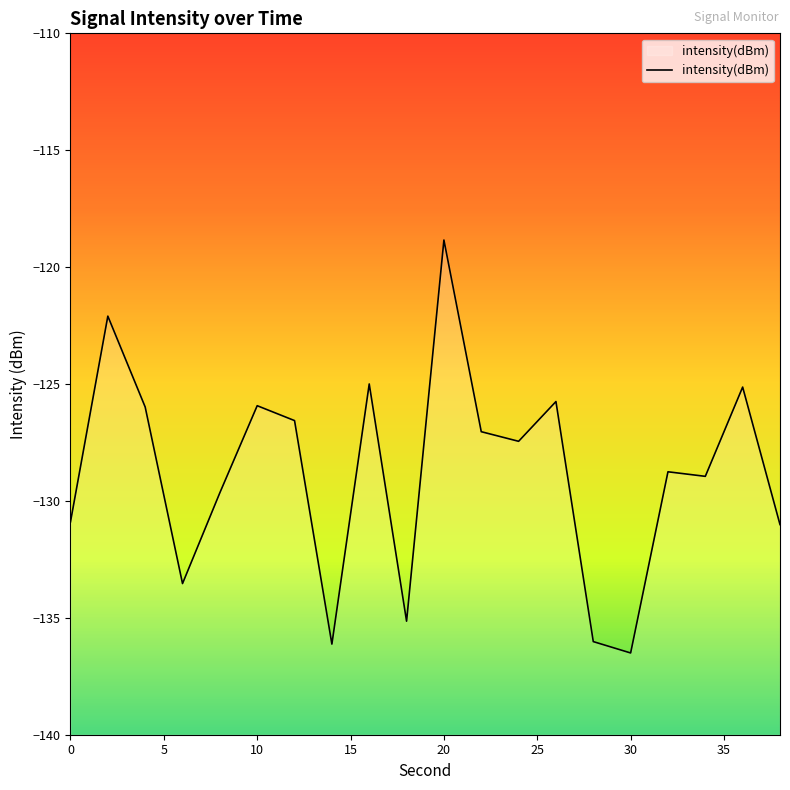

Reading right to left, extract all data points from this chart.

-131.0	-125.1	-128.9	-128.8	-136.5	-136.0	-125.7	-127.4	-127.0	-118.8	-135.1	-125.0	-136.1	-126.6	-125.9	-129.7	-133.5	-126.0	-122.1	-130.9